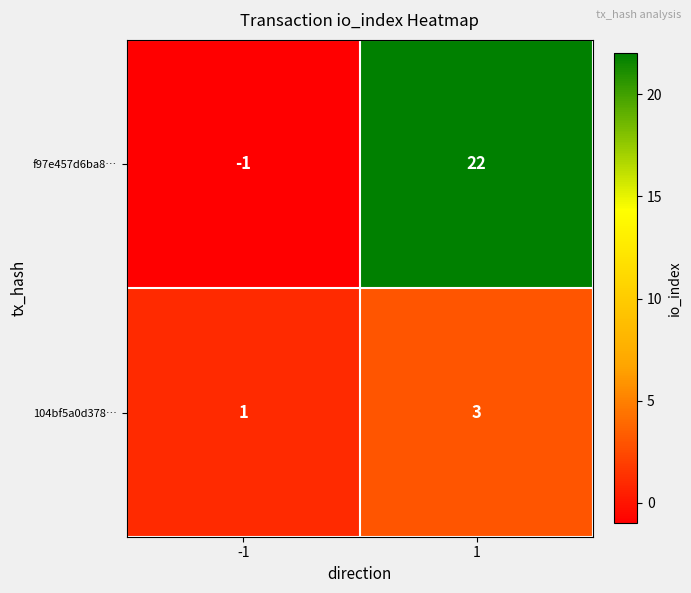

What is the maximum value for 104bf5a0d378…?

3